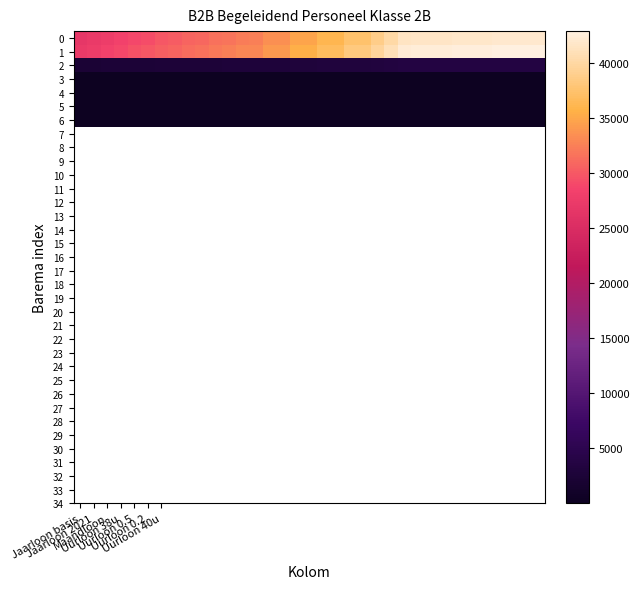

Reading left to right, extract all data points from this chart.

0: 26713.7	27240.7	27762.0	28373.8	28963.1	29281.9	29886.0	30165.7	30670.1	30919.4	31507.9	31726.2	32273.3	32348.0	33438.6	33453.0	34780.7	34795.1	36122.7	36137.2	37464.8	37479.2	38806.9	40148.9	41476.6	41566.3	41636.0	41715.2	41775.1	41830.5	41881.9	41929.5	41973.6	42014.4	42052.2
1: 27248.0	27785.5	28317.3	28941.3	29542.4	29867.5	30483.8	30769.0	31283.5	31537.7	32138.0	32360.8	32918.8	32995.0	34107.4	34122.1	35476.3	35491.0	36845.2	36859.9	38214.1	38228.8	39583.0	40951.9	42306.1	42397.6	42468.7	42549.5	42610.6	42667.1	42719.6	42768.1	42813.1	42854.7	42893.2
2: 2270.7	2315.5	2359.8	2411.8	2461.9	2489.0	2540.3	2564.1	2607.0	2628.1	2678.2	2696.7	2743.2	2749.6	2842.3	2843.5	2956.4	2957.6	3070.4	3071.7	3184.5	3185.7	3298.6	3412.7	3525.5	3533.1	3539.1	3545.8	3550.9	3555.6	3560.0	3564.0	3567.8	3571.2	3574.4
3: 13.8	14.1	14.3	14.6	15.0	15.1	15.4	15.6	15.8	16.0	16.3	16.4	16.7	16.7	17.3	17.3	18.0	18.0	18.6	18.7	19.3	19.3	20.0	20.7	21.4	21.5	21.5	21.5	21.6	21.6	21.6	21.6	21.7	21.7	21.7
4: 6.9	7.0	7.2	7.3	7.5	7.6	7.7	7.8	7.9	8.0	8.1	8.2	8.3	8.3	8.6	8.6	9.0	9.0	9.3	9.3	9.7	9.7	10.0	10.4	10.7	10.7	10.7	10.8	10.8	10.8	10.8	10.8	10.8	10.8	10.9
5: 2.8	2.8	2.9	2.9	3.0	3.0	3.1	3.1	3.2	3.2	3.3	3.3	3.3	3.3	3.5	3.5	3.6	3.6	3.7	3.7	3.9	3.9	4.0	4.1	4.3	4.3	4.3	4.3	4.3	4.3	4.3	4.3	4.3	4.3	4.3
6: 13.1	13.4	13.6	13.9	14.2	14.4	14.7	14.8	15.0	15.2	15.5	15.6	15.8	15.9	16.4	16.4	17.1	17.1	17.7	17.7	18.4	18.4	19.0	19.7	20.3	20.4	20.4	20.5	20.5	20.5	20.5	20.6	20.6	20.6	20.6